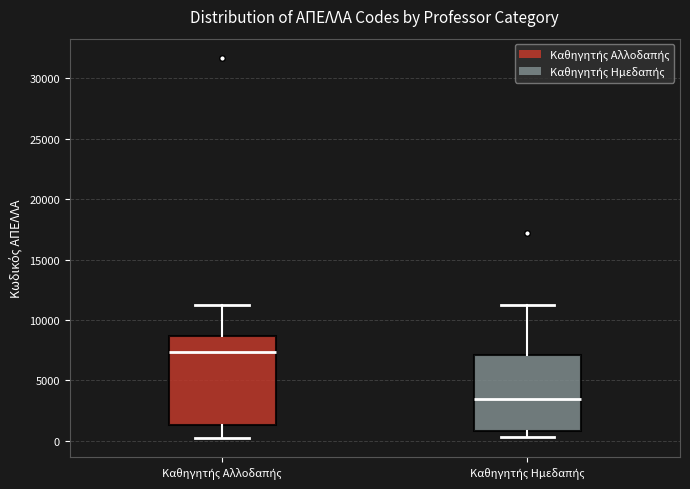

Reading left to right, transcribe this box plot: for each box, give where its median line is, the range the box spans, and where its two whiskers end, as read against the y-axis. The values are not printed on the chart, so give them approximately, as read against the axis.

Καθηγητής Αλλοδαπής: median 7500, box 1500 to 8500, whiskers 0 to 11500
Καθηγητής Ημεδαπής: median 3500, box 1000 to 7000, whiskers 500 to 11500